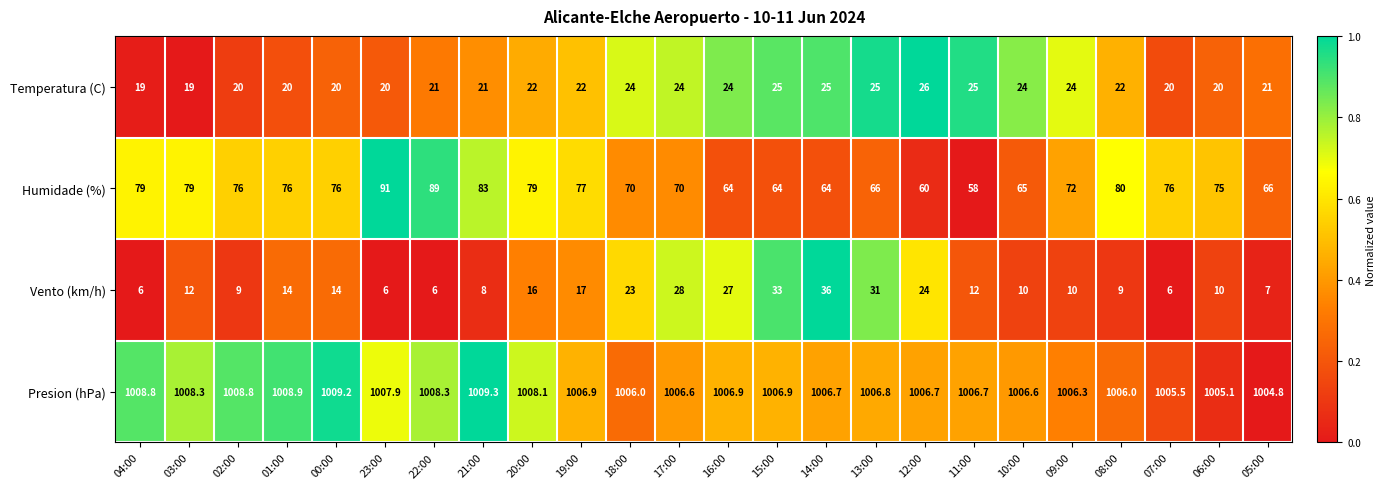

How many categories are shown in the chart?

24